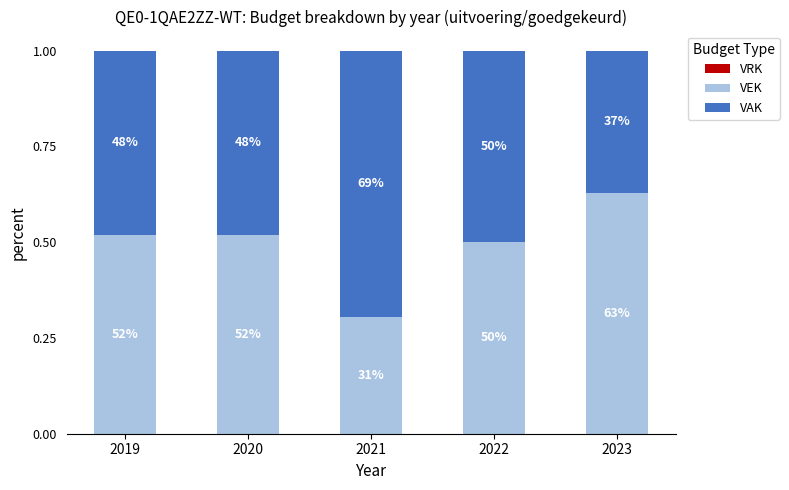

Does the chart contain any negative values?

No